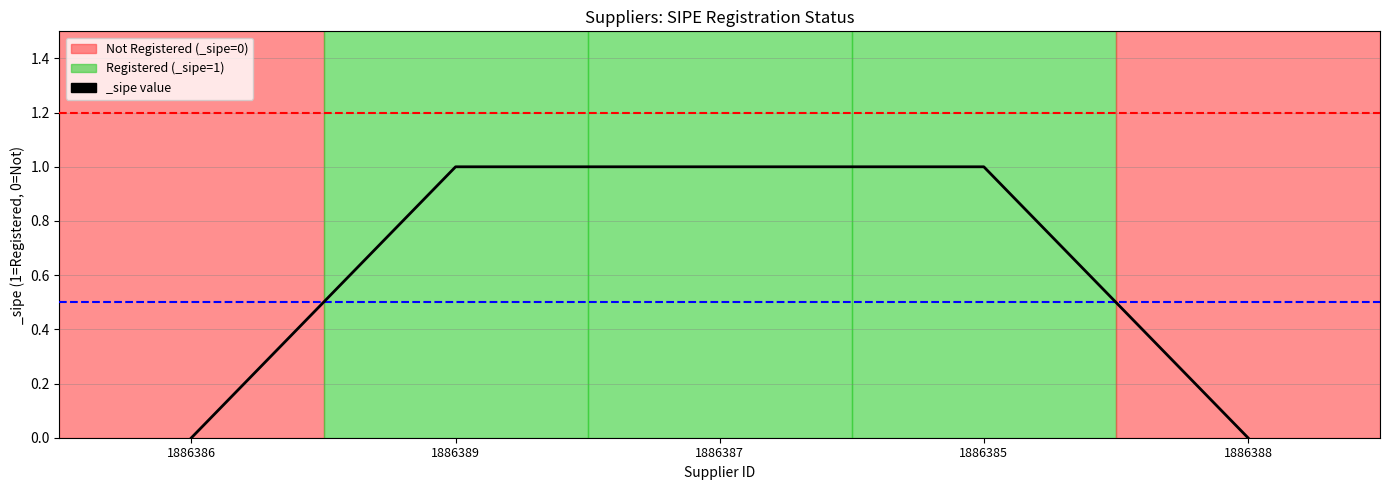

What is the sum of all values?

3